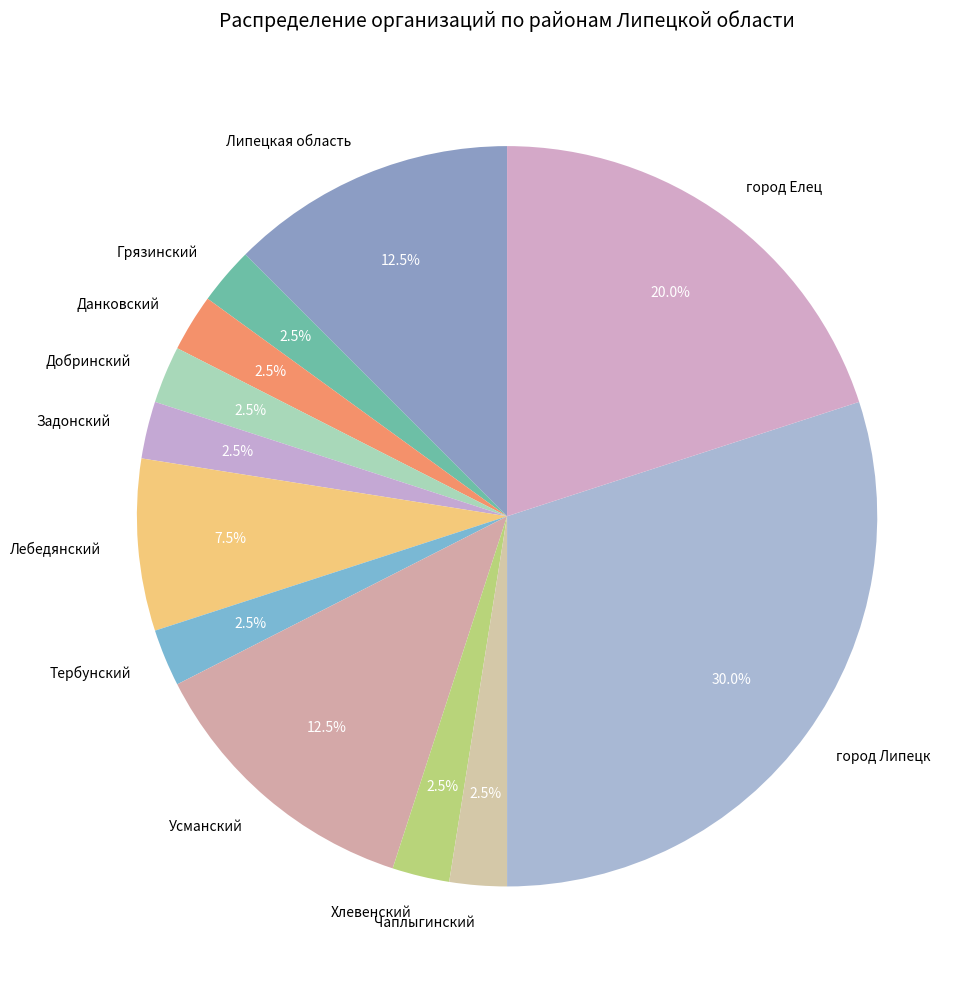

What percentage do Задонский and Лебедянский together represent?

10.0%